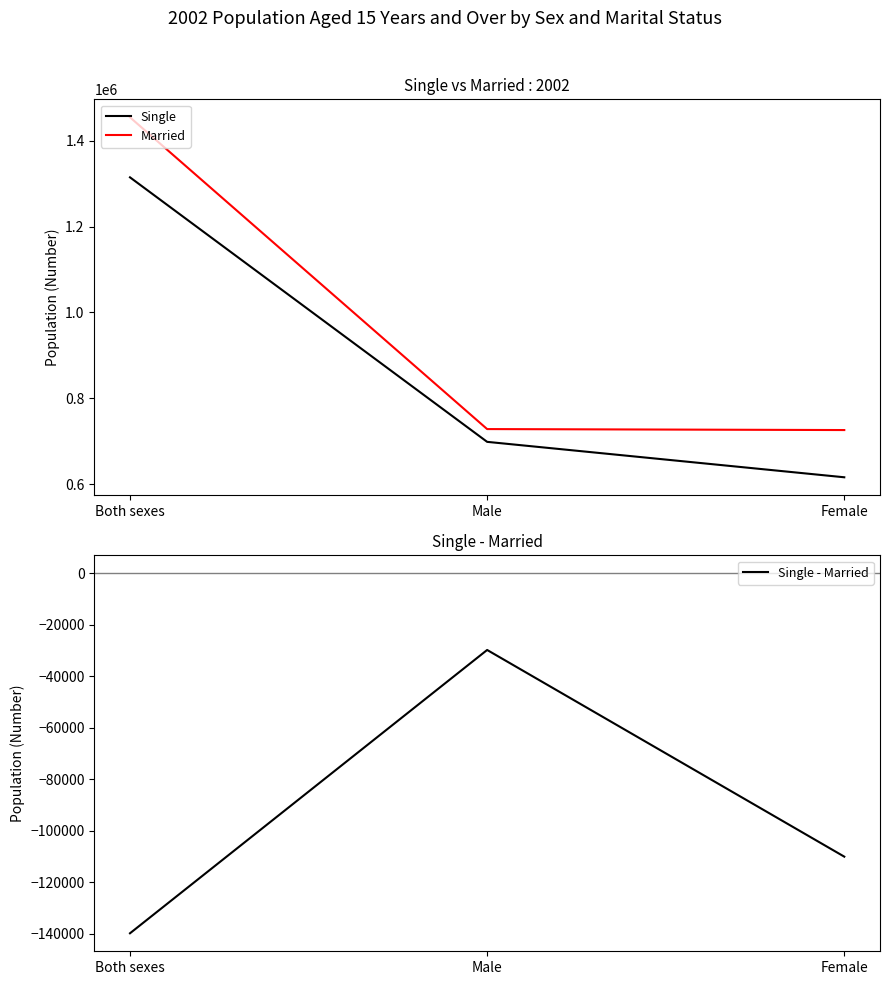

The value of Single at Male is 1049682. True or false?

False